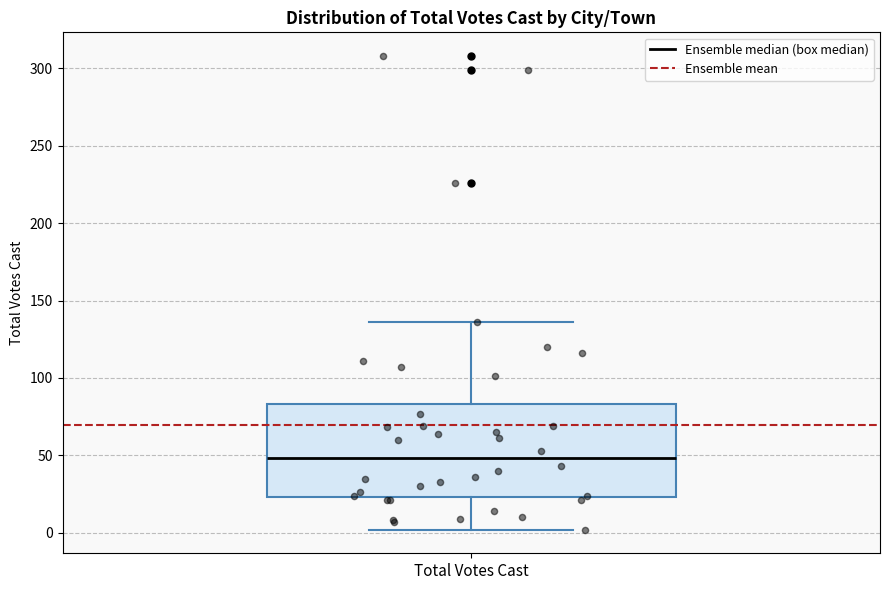

Where does the median line of the box for Total Votes Cast sit on the y-axis? The values are not printed on the chart, so give them approximately, as read against the axis.

50